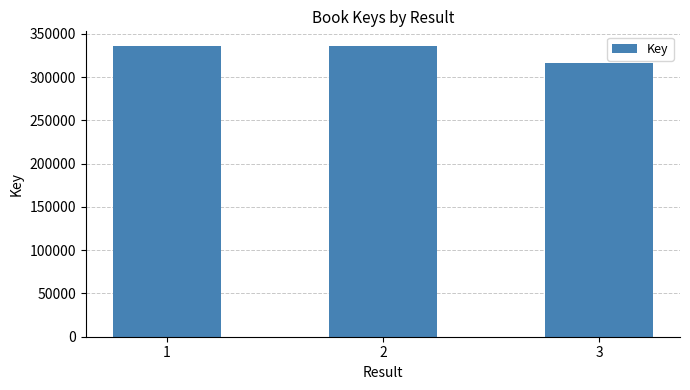

What is the change in value from 2 to 3?

-19258